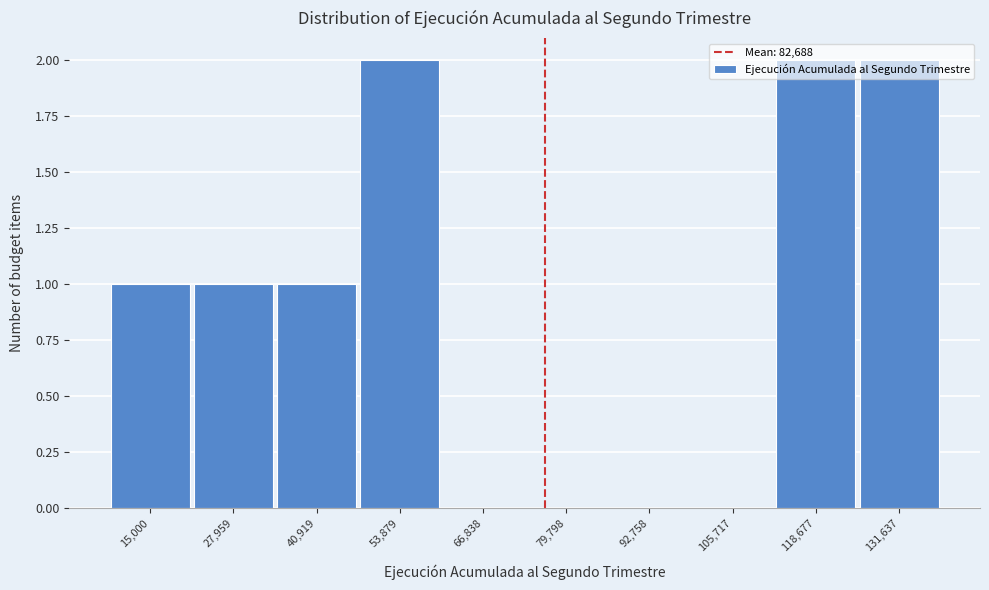

Between 66,838 and 118,677, which is larger?

118,677